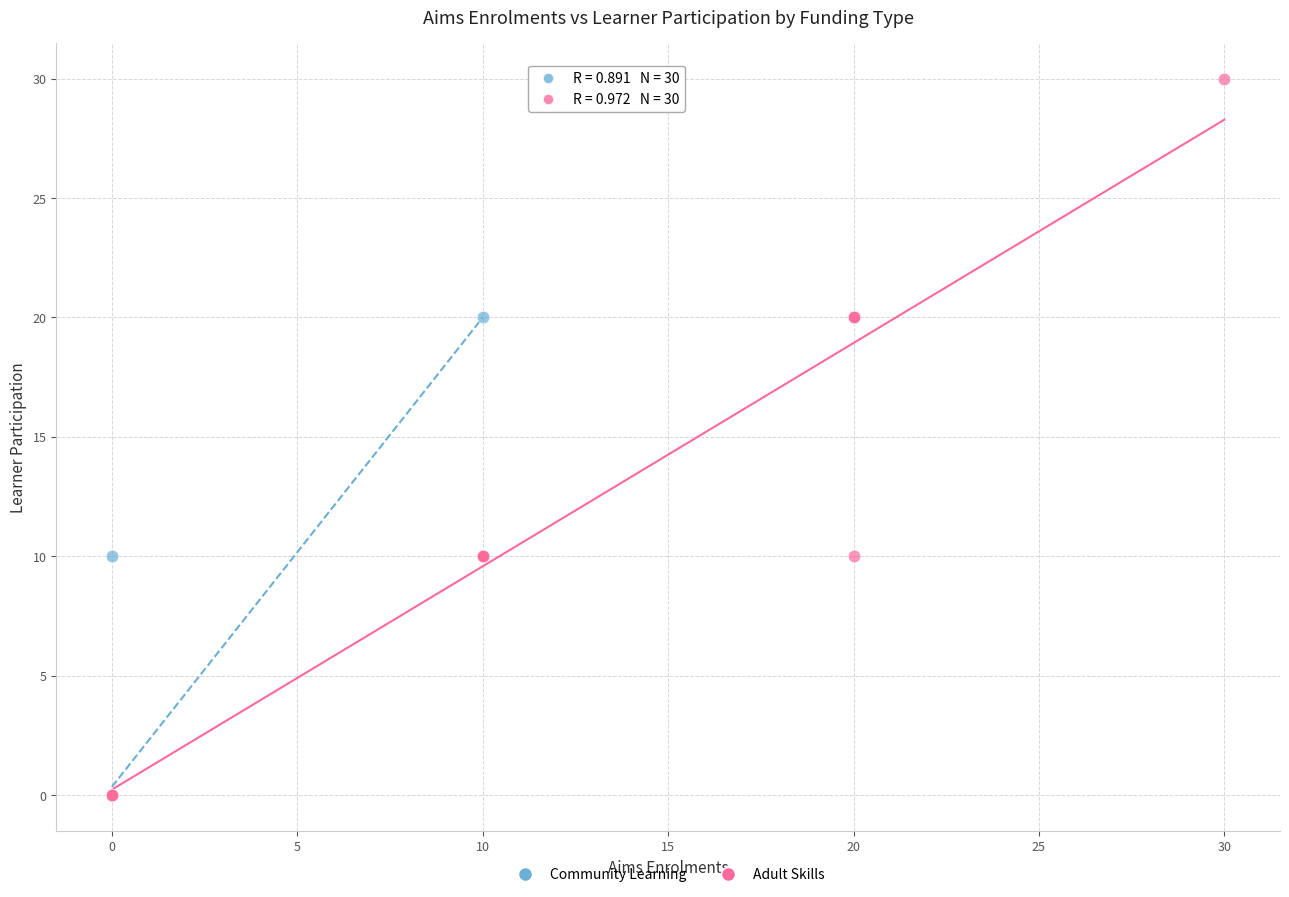

Which series has the largest Y range (max minus min)?

Adult Skills